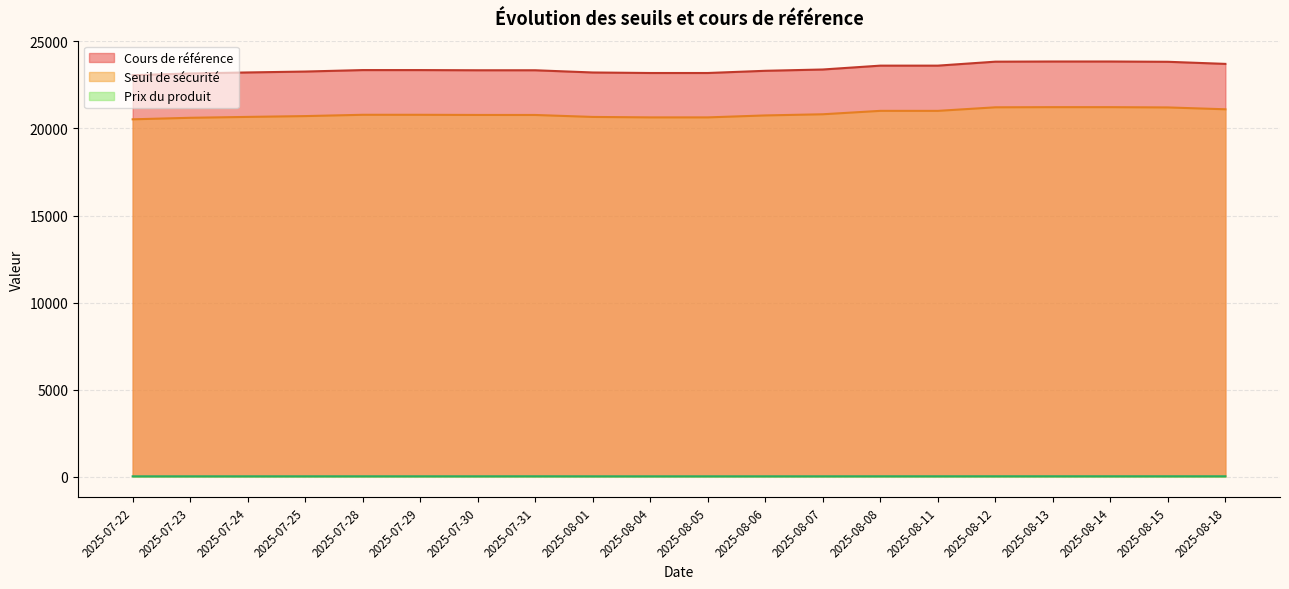

Where is Seuil de sécurité nearest to the value 20876?

2025-08-07